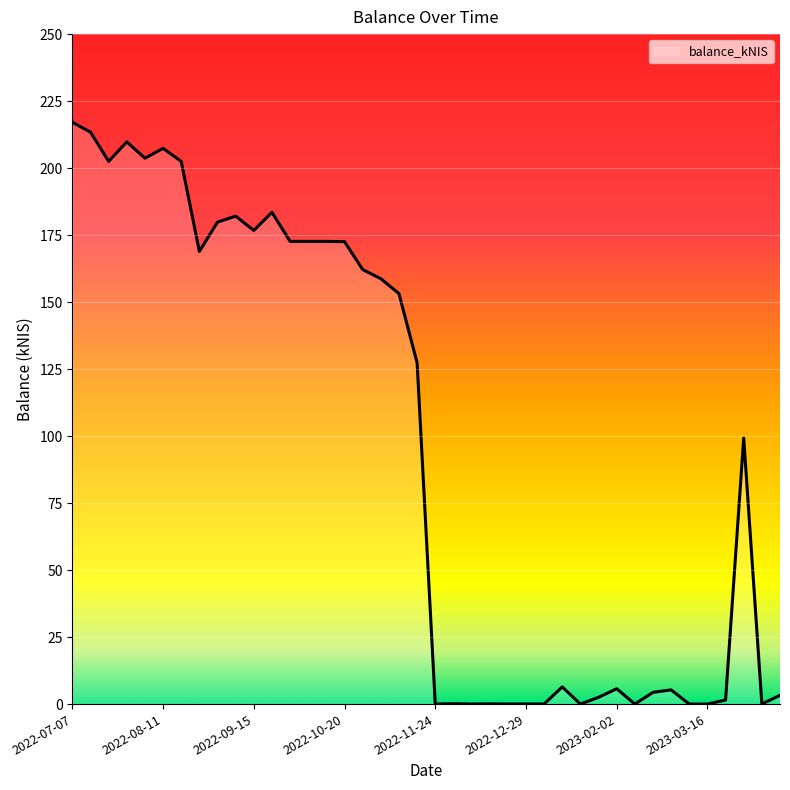

What is the greatest value displayed?

217.1